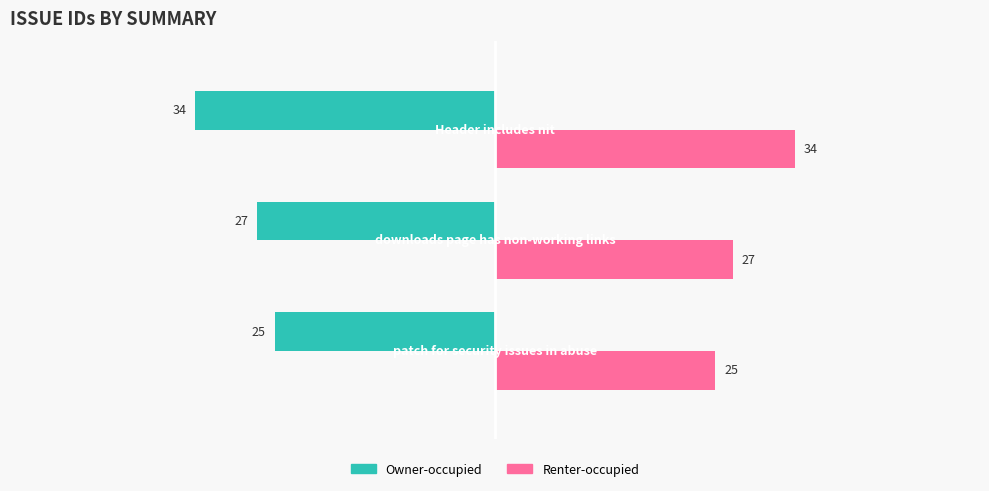

Rank the series by their maximum value, from lowest to highest.

Owner-occupied, Renter-occupied